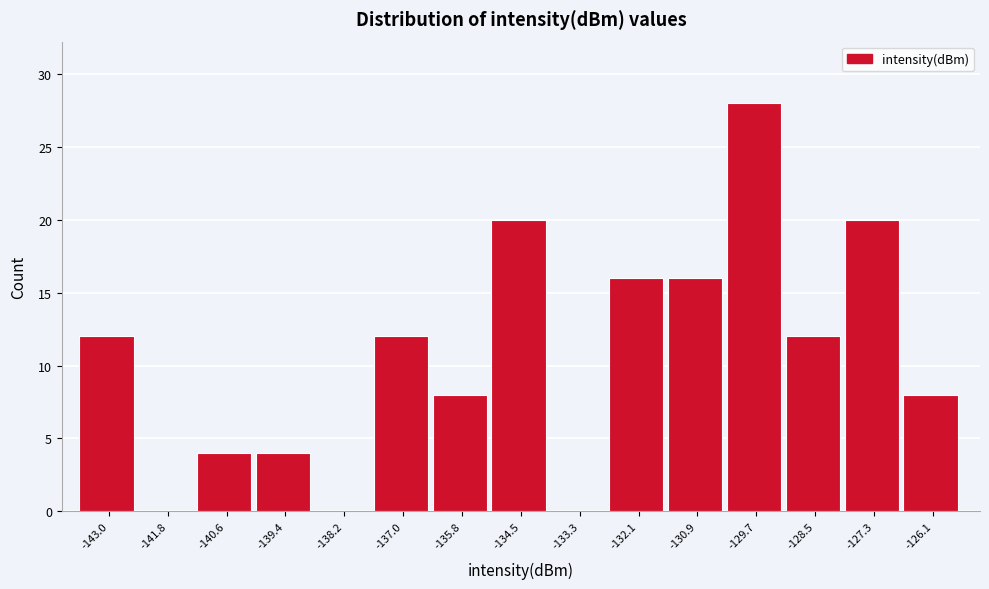

Reading right to left, list all the values displayed in this chart.

-126.1=8	-127.3=20	-128.5=12	-129.7=28	-130.9=16	-132.1=16	-133.3=0	-134.5=20	-135.8=8	-137.0=12	-138.2=0	-139.4=4	-140.6=4	-141.8=0	-143.0=12